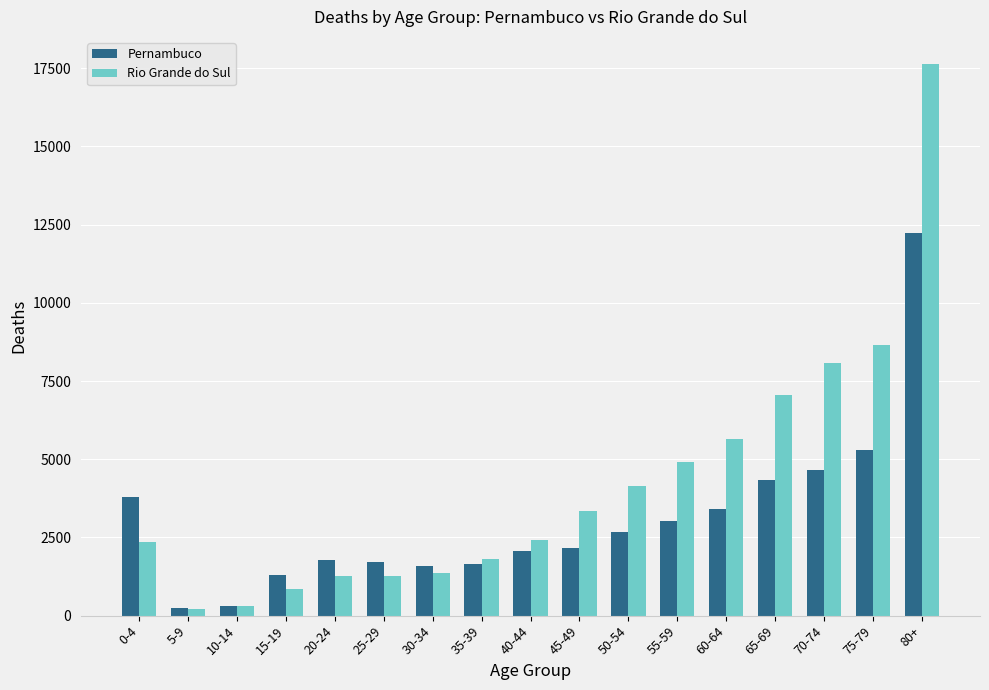

What is the label of the 9th bar from the right?

40-44